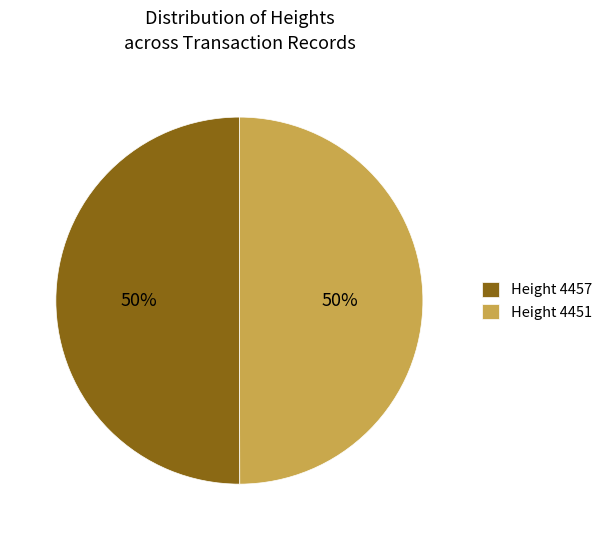

What is the ratio of the value at Height 4457 to the value at Height 4451?

1.0